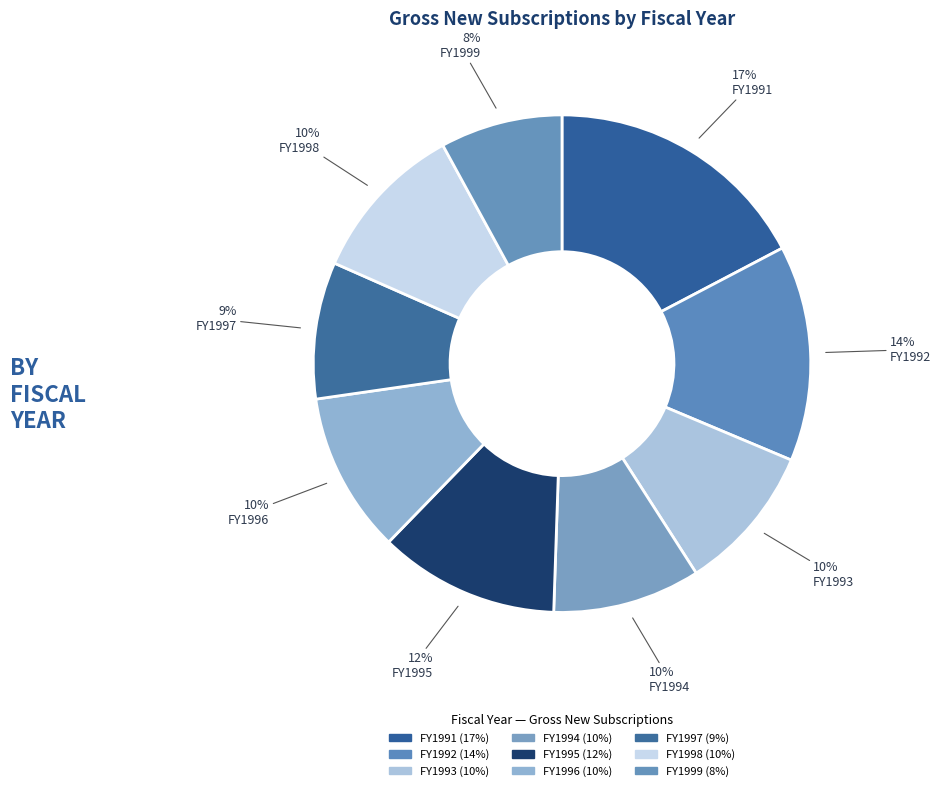

To the nearest percent, what is the average slice percentage?

11%